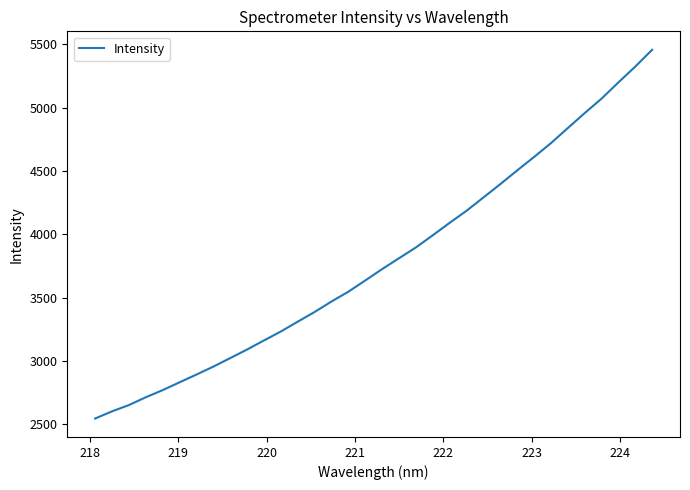

What is the minimum value shown in the chart?

2543.9